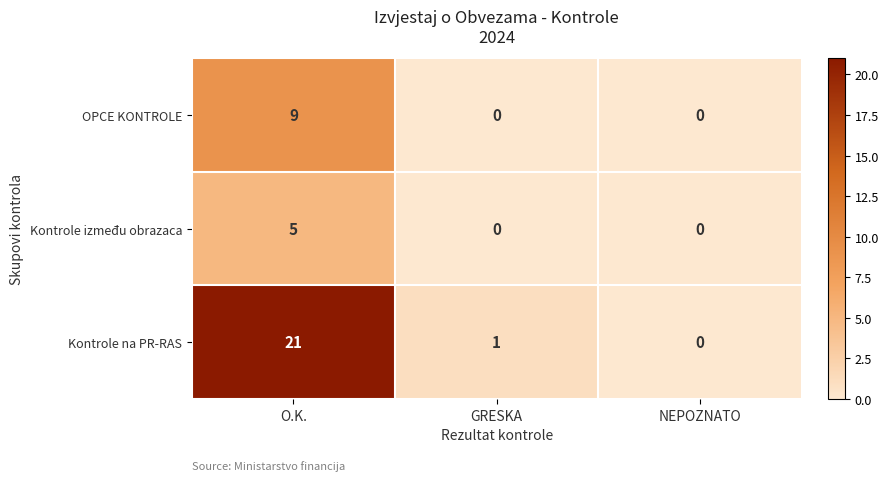

How many Kontrole između obrazaca values are between 0 and 5?

3